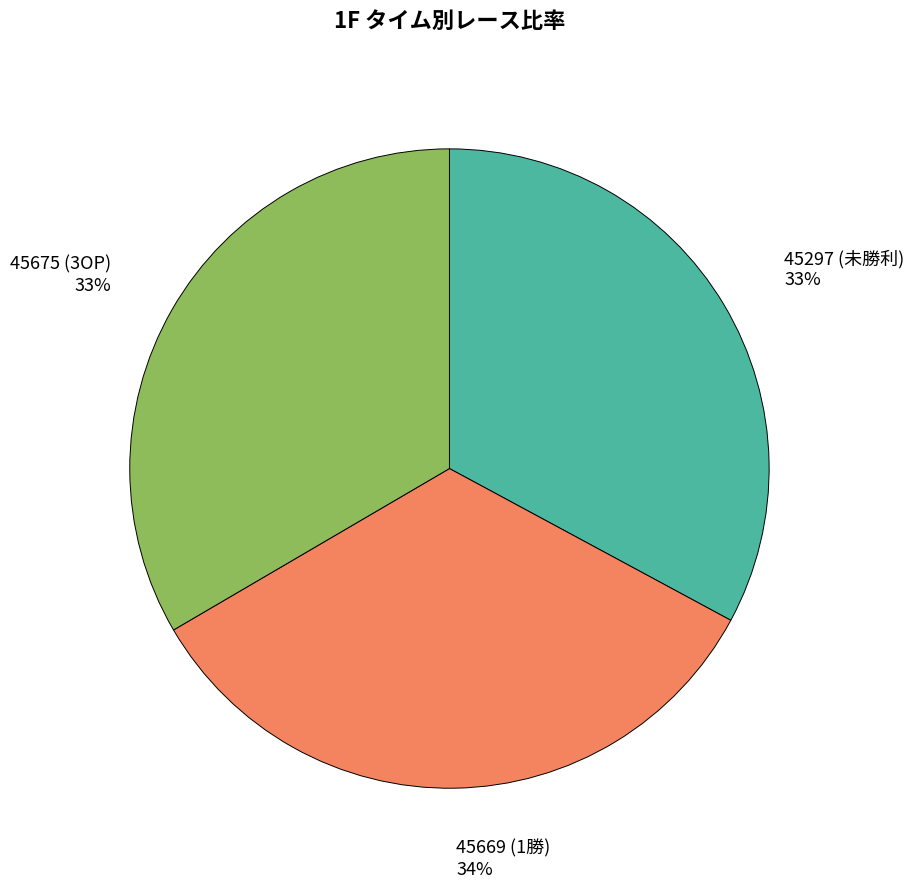

Is it true that 45297 (未勝利) is 27% of the pie?

False